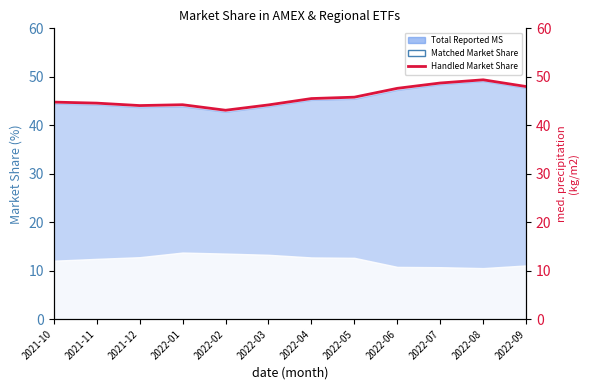

Where does the data first go above 45?

2022-04